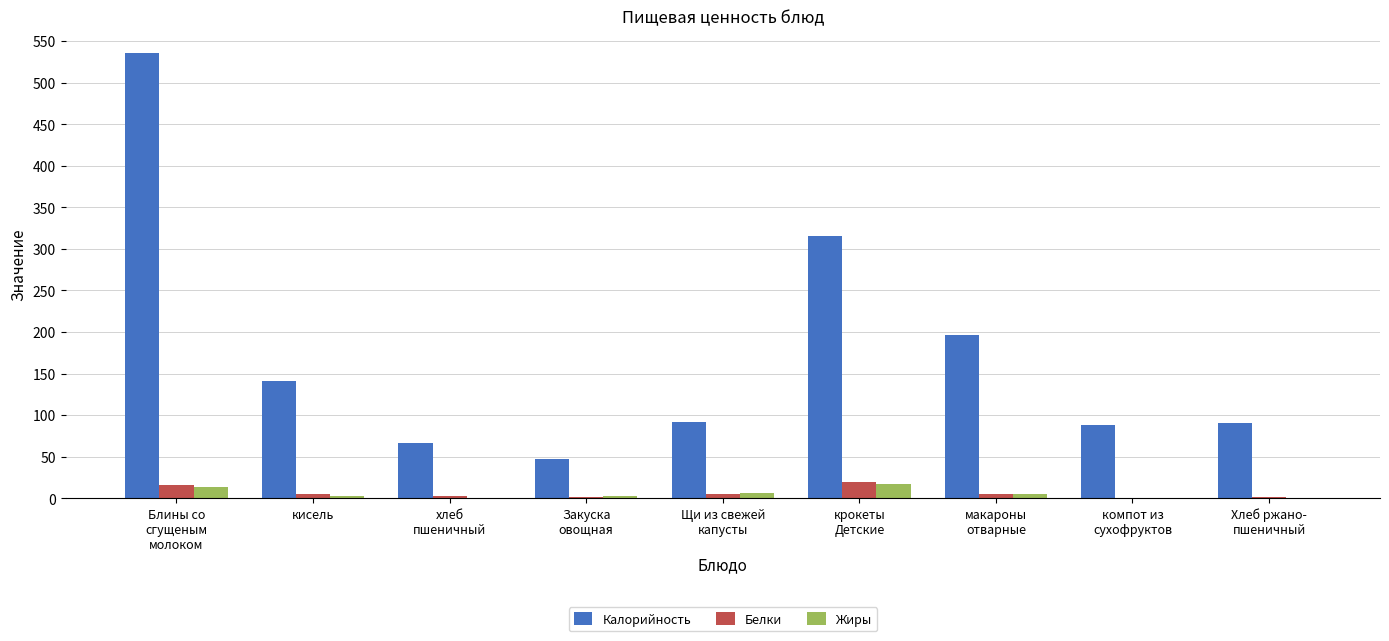

What is the maximum value shown in the chart?

536